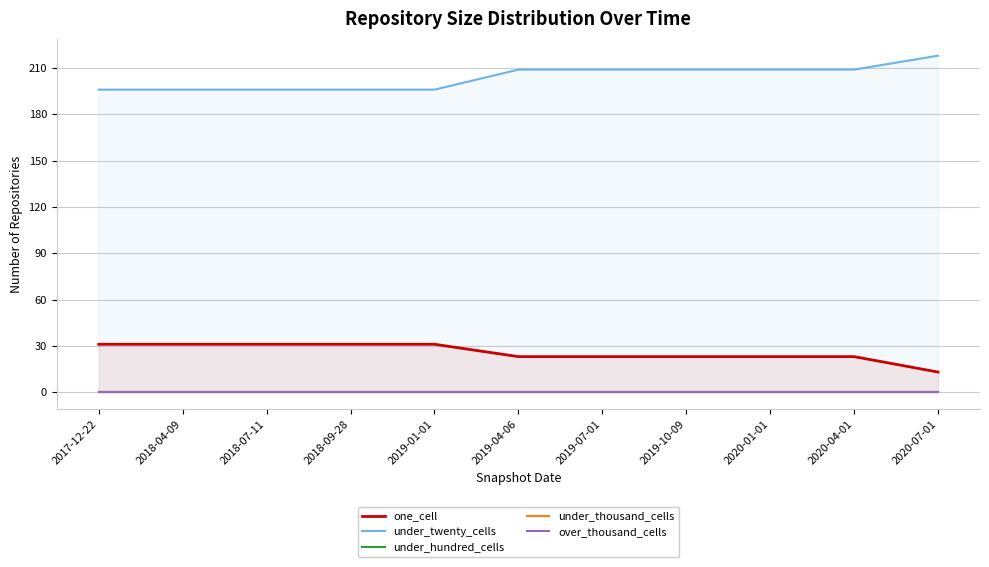

True or false: one_cell and under_thousand_cells cross at least once.

False